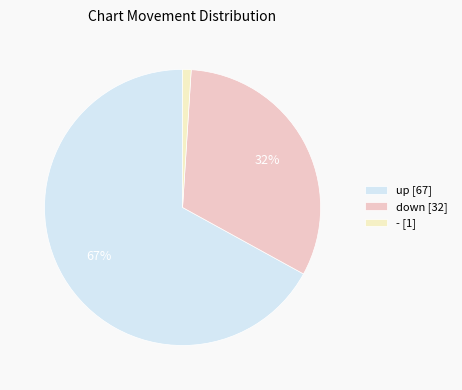

Is the sum of down [32] and up [67] greater than half?

Yes